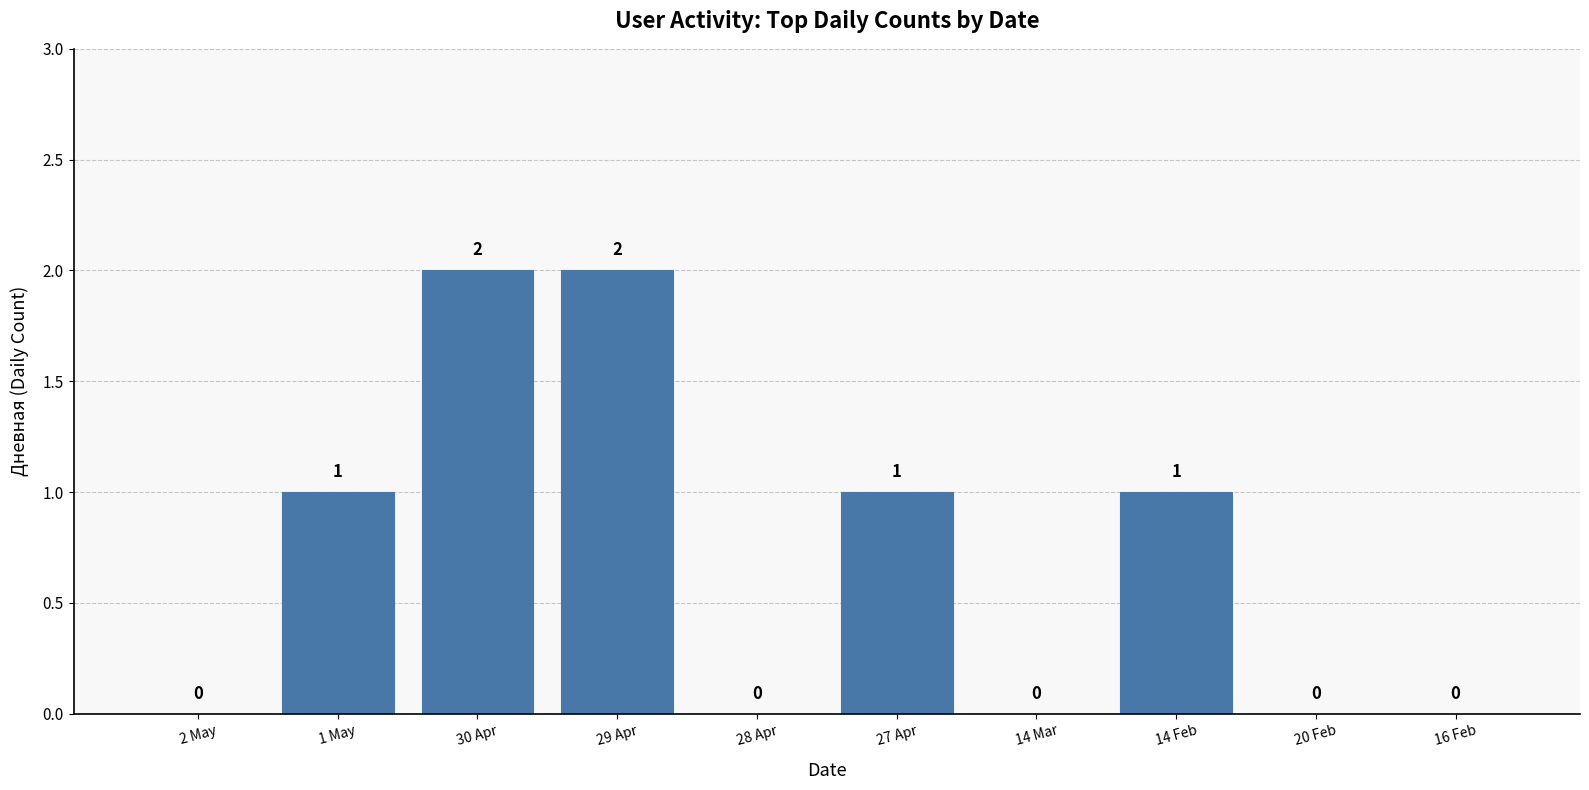

True or false: the data shows 1 at 1 May.

True